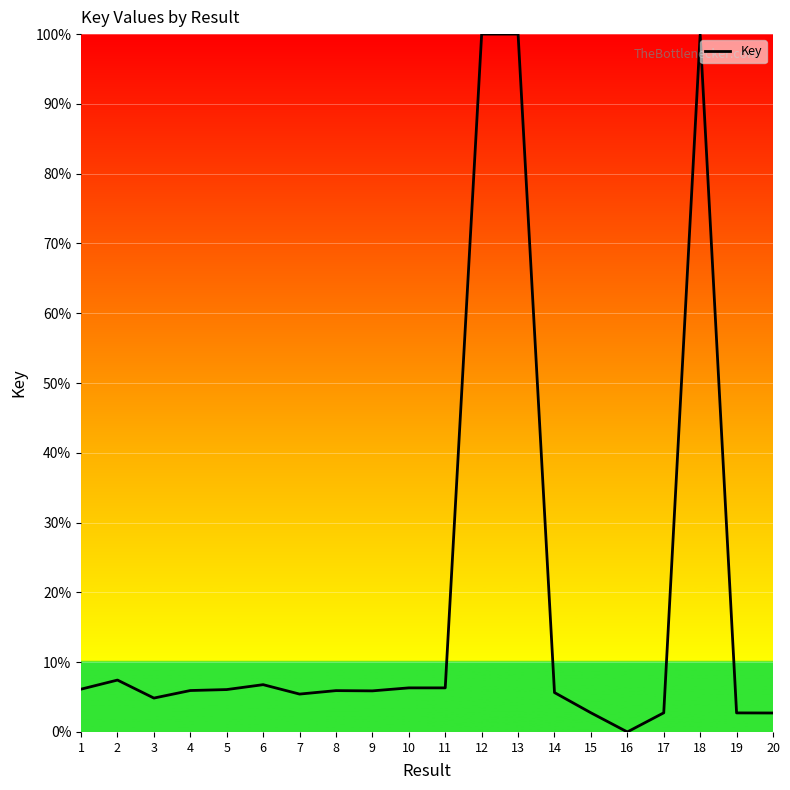

What is the difference between the maximum and second lowest values?

97.3